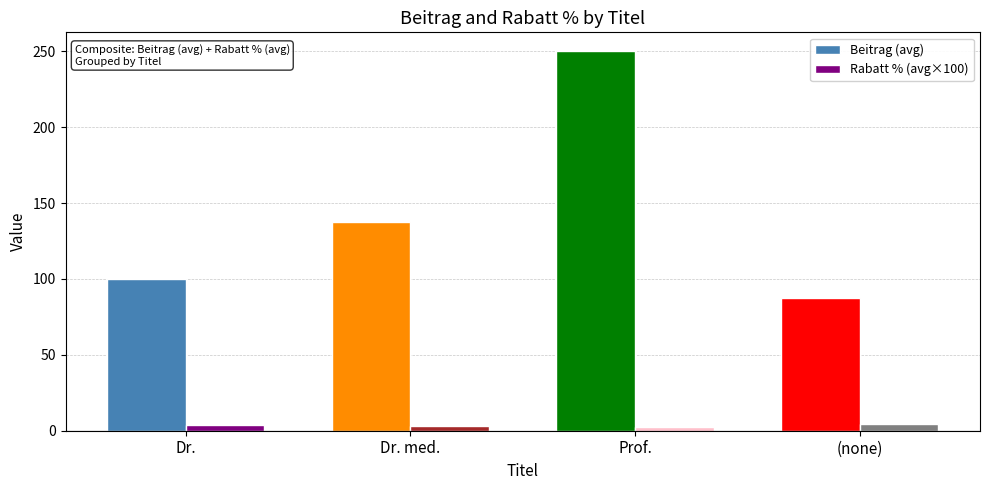

What is the spread (max minus min) of values at (none)?

83.0